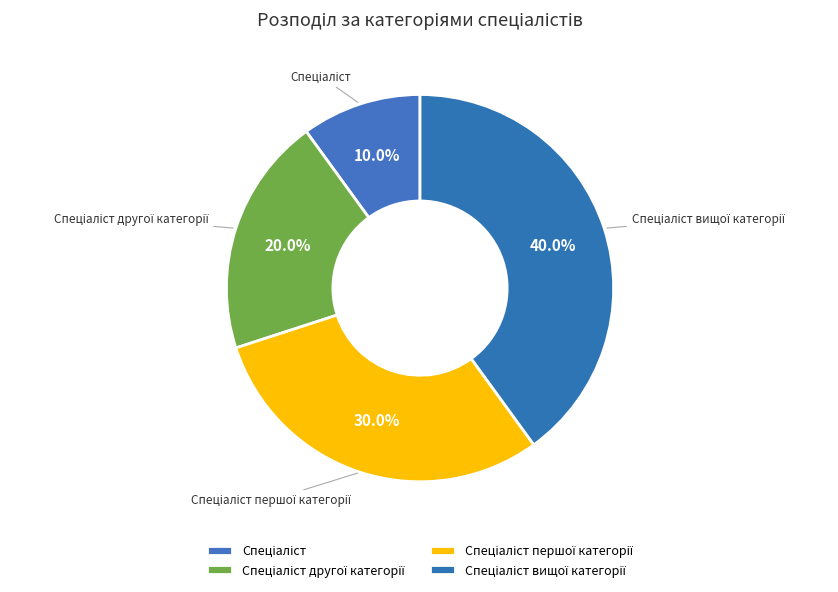

Is there a majority slice in this chart?

No